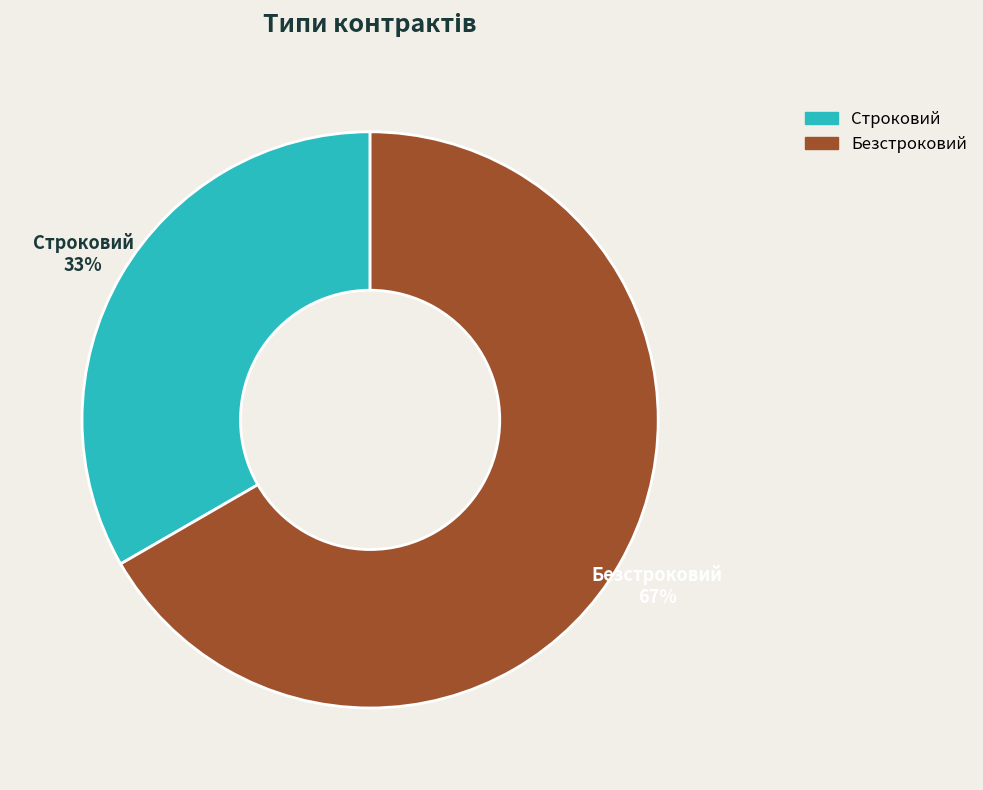

To the nearest percent, what percentage of the pie is Строковий?

33%